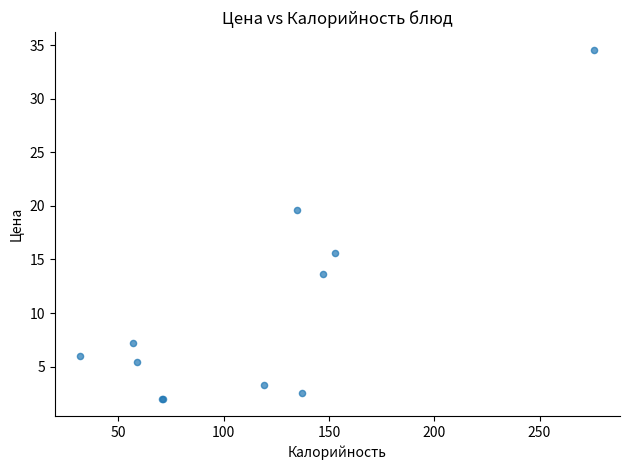

What Y value in the scatter plot is closest to 18?

19.6